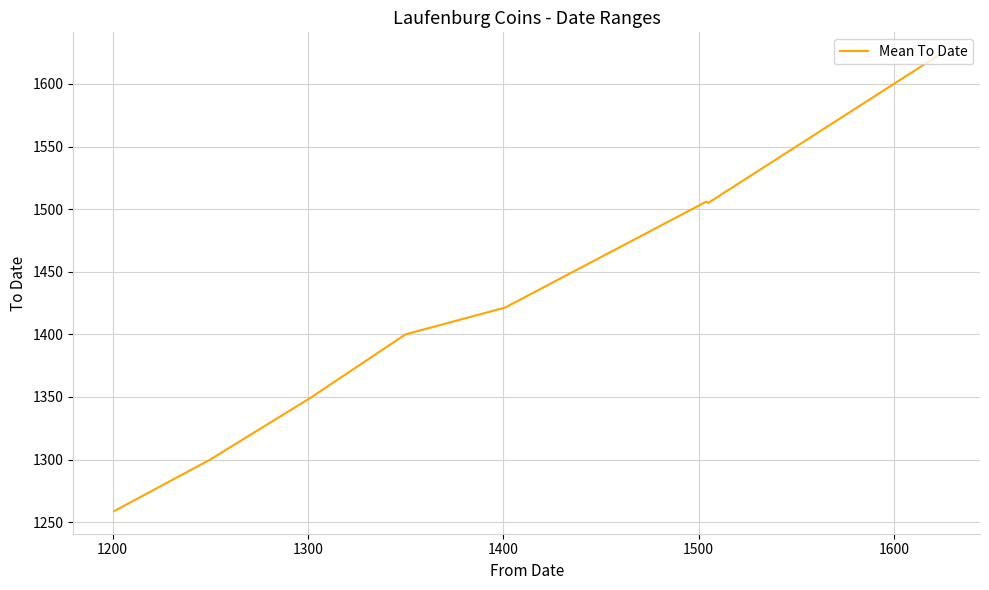

What is the sum of all values?

11363.4